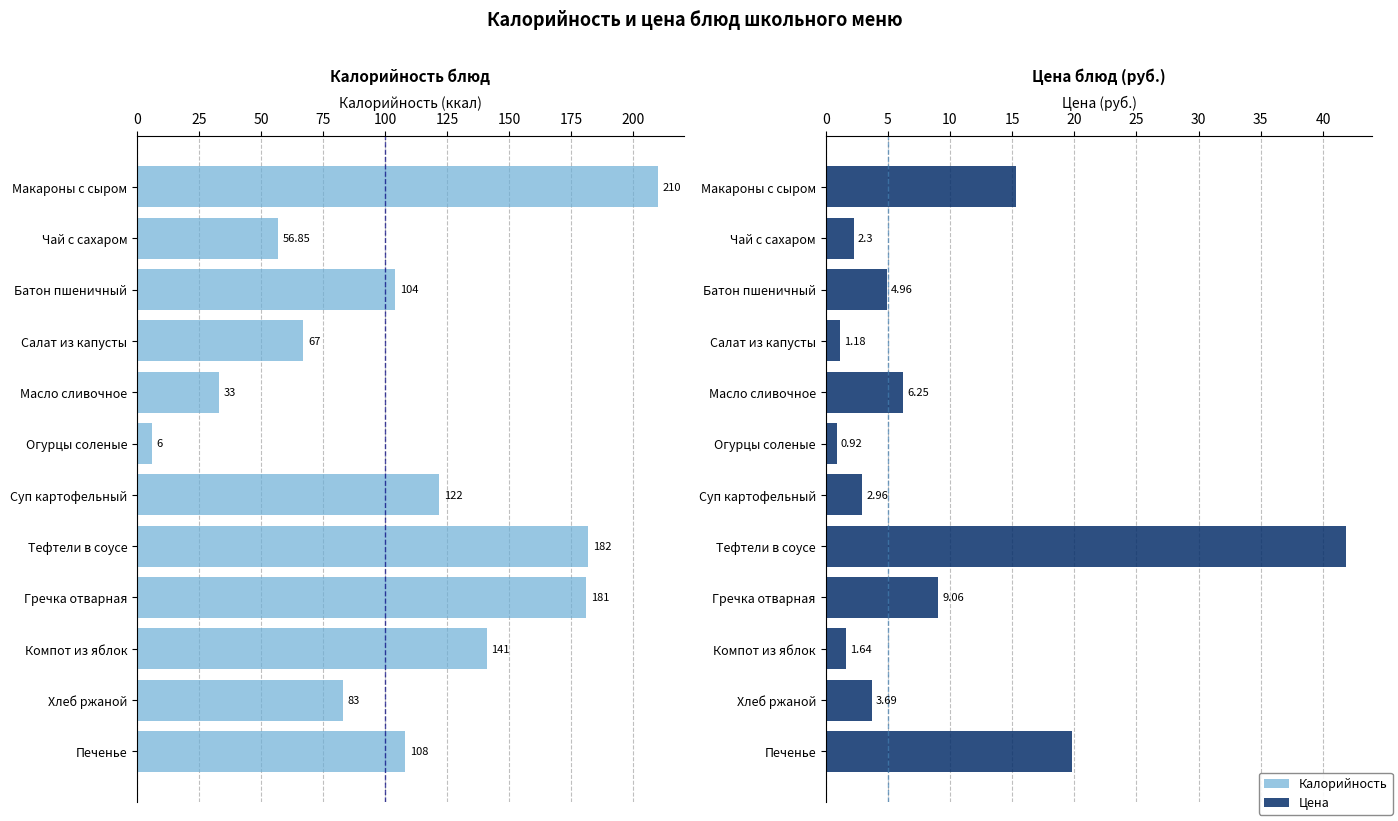

How many categories are shown in the chart?

12